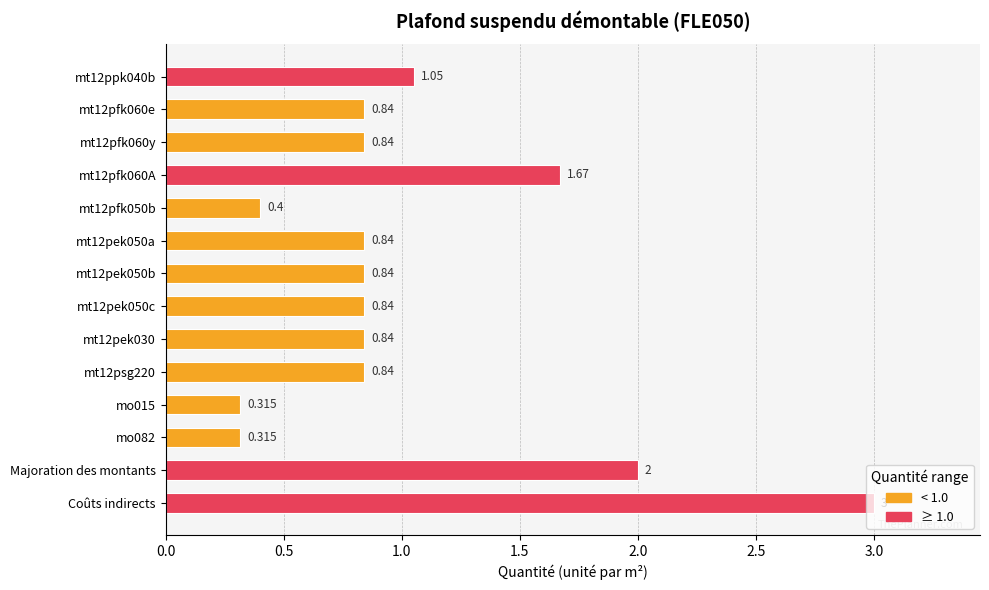

Which category has the highest value across all series?

Coûts indirects